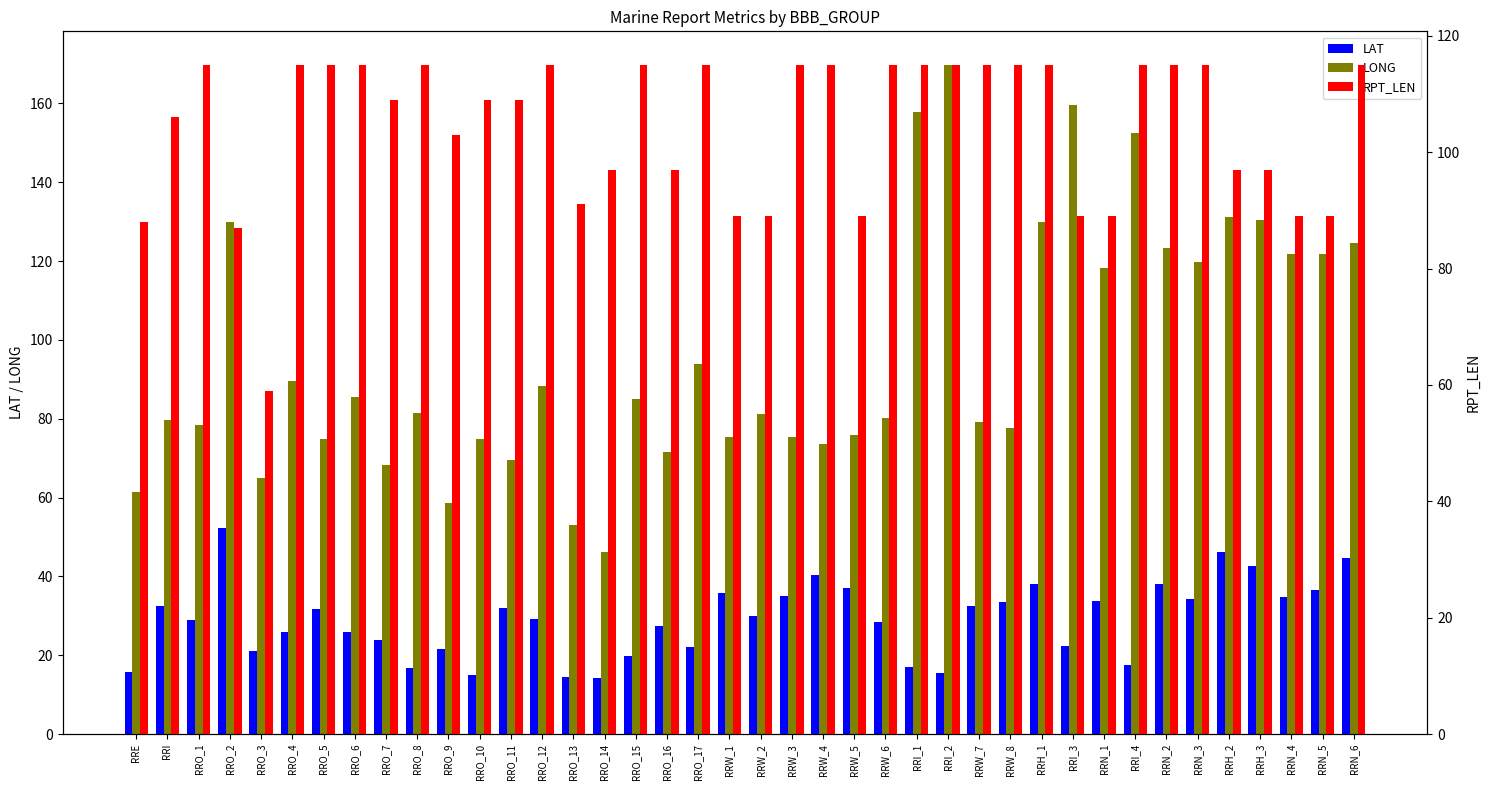

Which series has the widest spread of values?

LONG